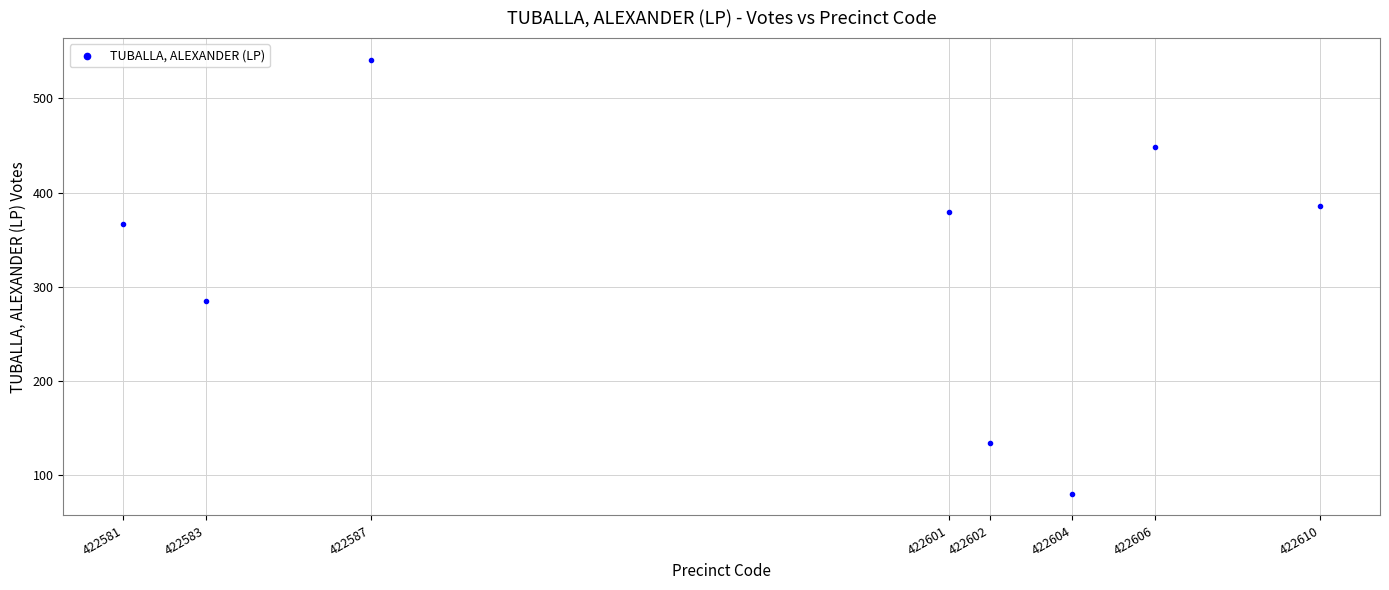

What Y value in the scatter plot is closest to 310?

285